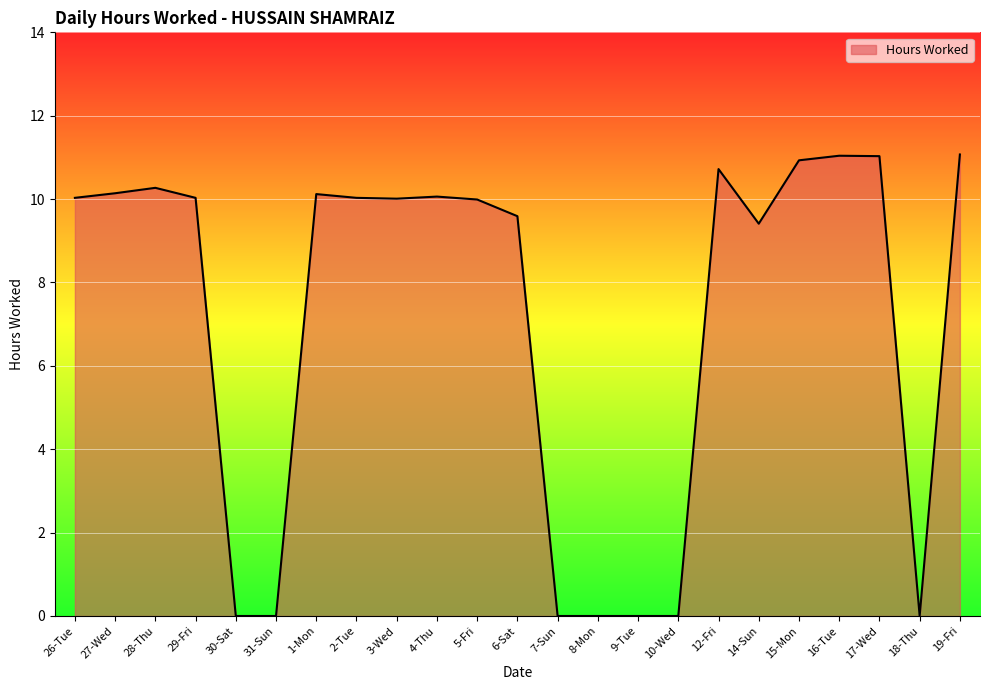

How many lines are shown in the chart?

1